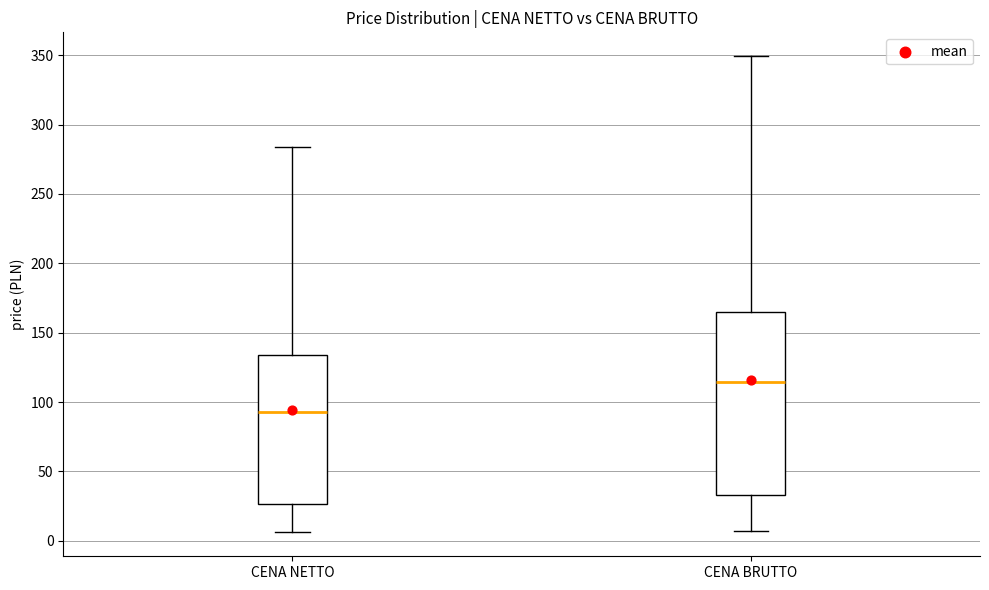

Where does the lower whisker of the box for CENA BRUTTO end on the y-axis? The values are not printed on the chart, so give them approximately, as read against the axis.

5